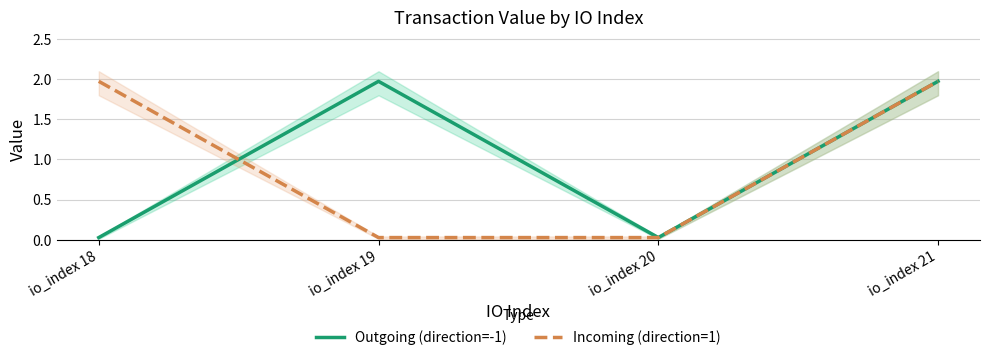

After their last crossing, which series has the higher values: Incoming (direction=1) or Outgoing (direction=-1)?

Outgoing (direction=-1)